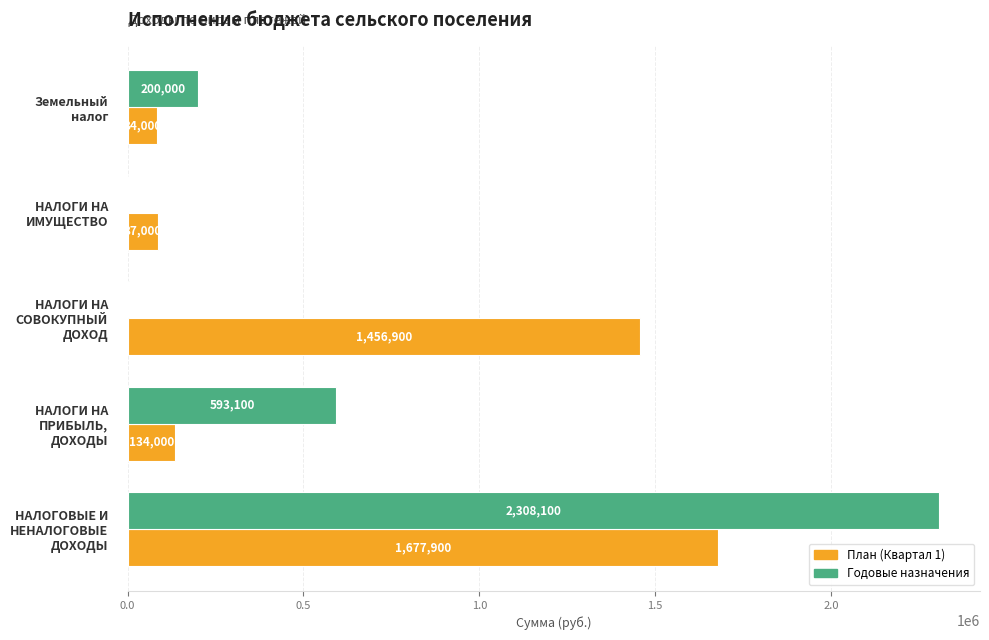

How many distinct data groups are displayed?

2